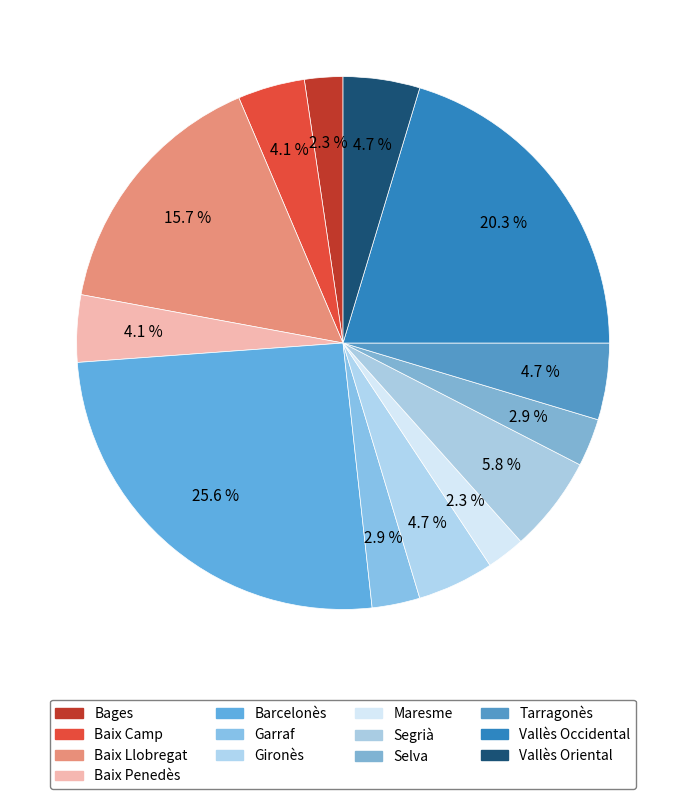

What is the ratio of the value at Tarragonès to the value at Selva?

1.6